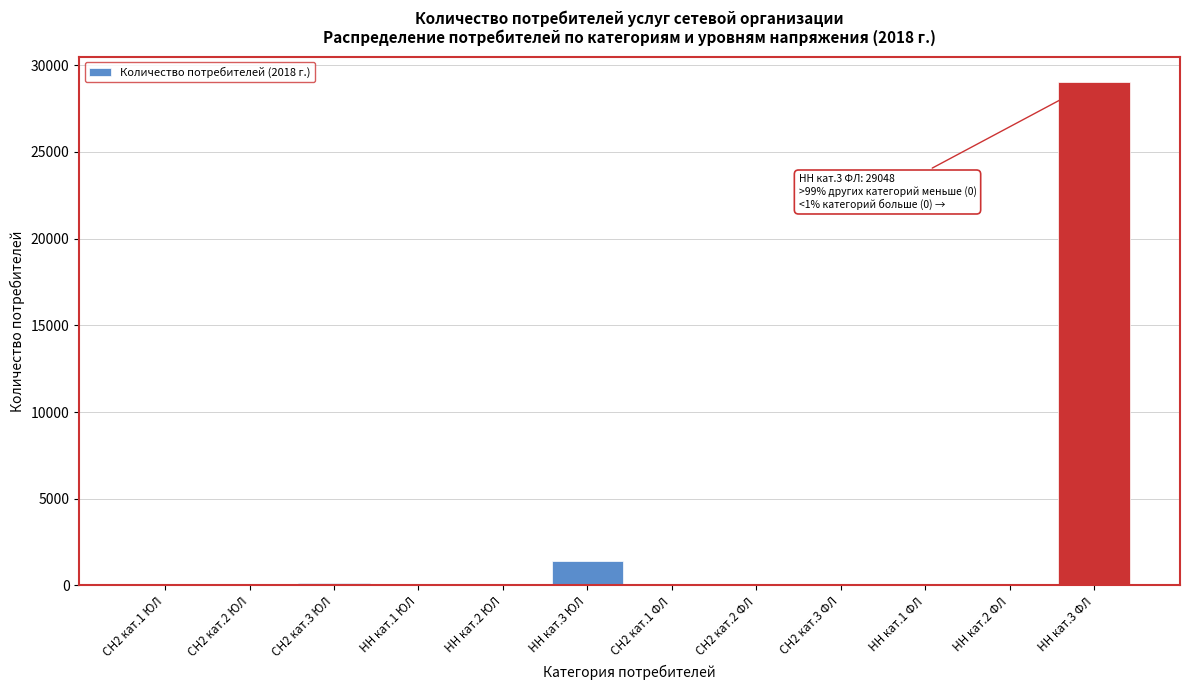

What is the sum of all values?

30641